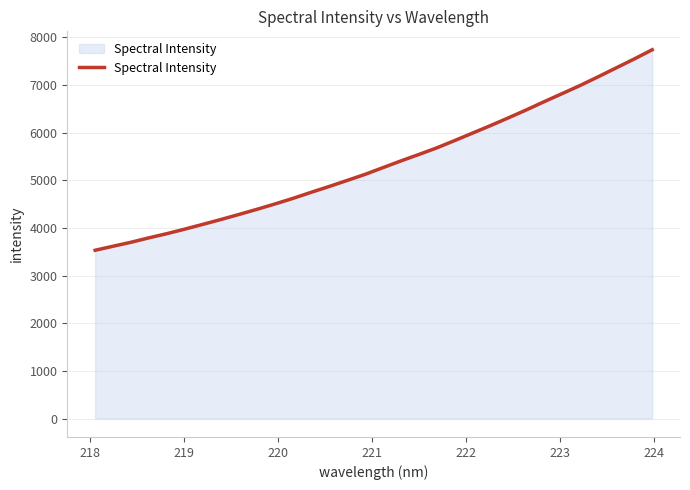

Reading left to right, transcribe all the data shown in this chart.

3531.7	3616.5	3700.2	3793.1	3881.2	3976.9	4076.6	4178.0	4283.5	4391.6	4503.6	4620.6	4746.5	4868.6	4995.1	5122.7	5264.7	5405.8	5541.2	5680.3	5834.0	5991.4	6149.0	6312.4	6479.0	6653.1	6822.0	6992.6	7174.7	7360.1	7546.1	7739.6